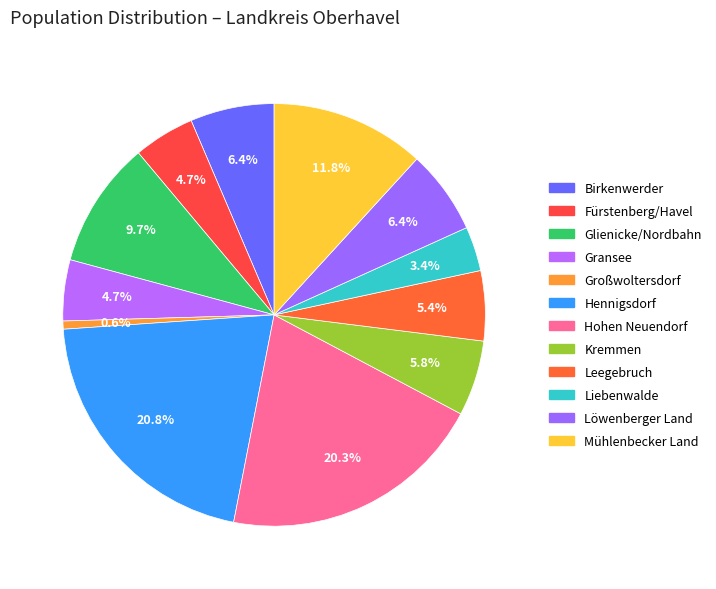

Is Hohen Neuendorf the majority of the pie?

No